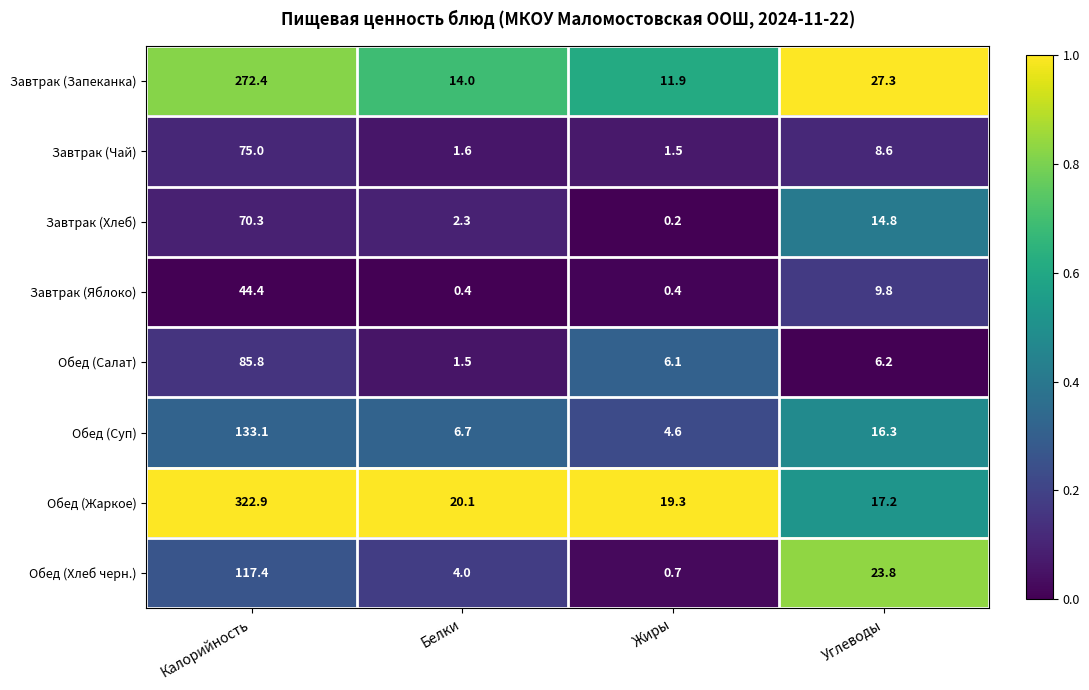

What is the sum of all Обед (Салат) values?

99.6